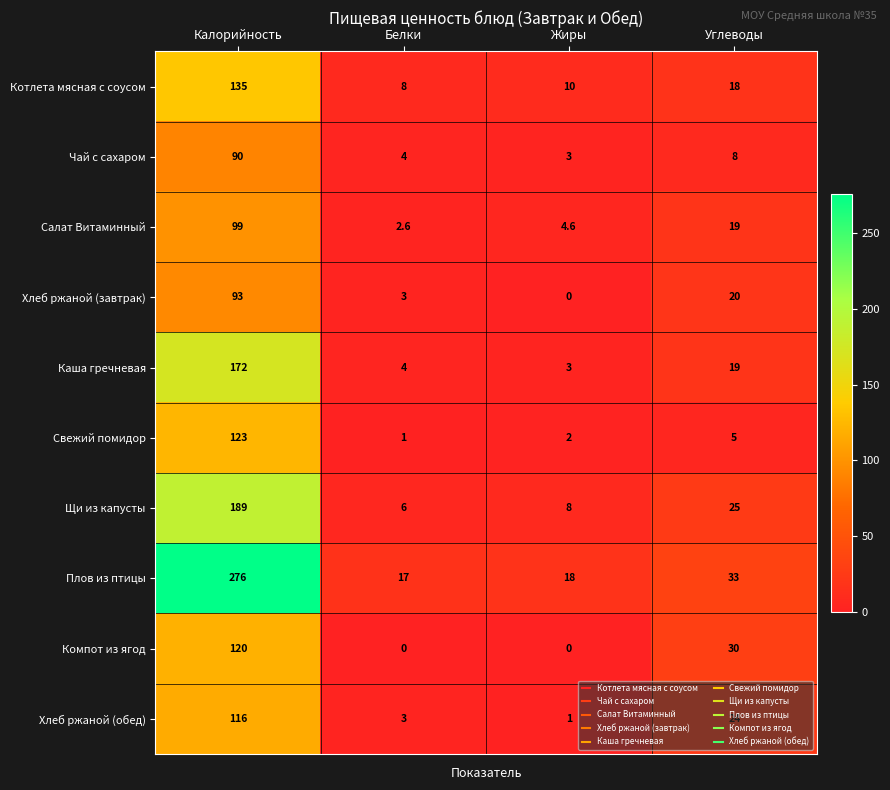

Read the Свежий помидор value at Калорийность.

123.0